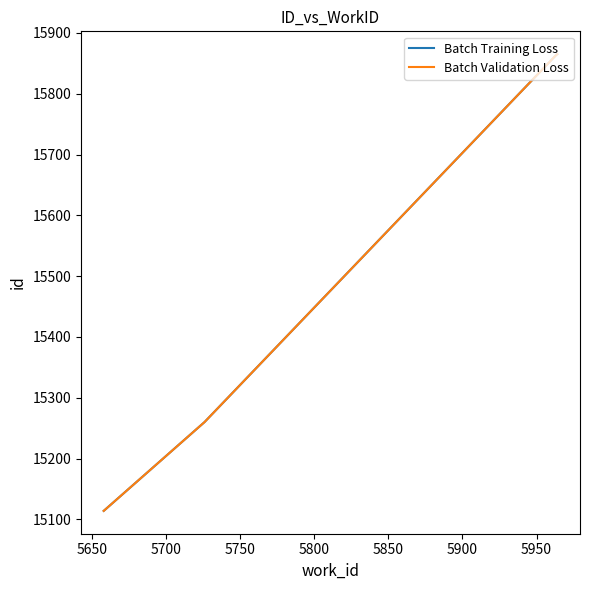

Does the chart display data point markers on the line(s)?

No